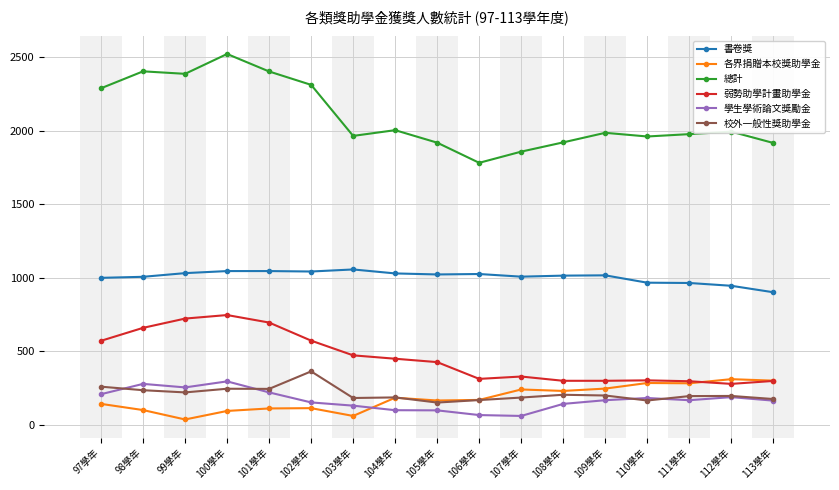

What is the approximate value of 學生學術論文獎勵金 at 113學年, to the nearest 5?

165